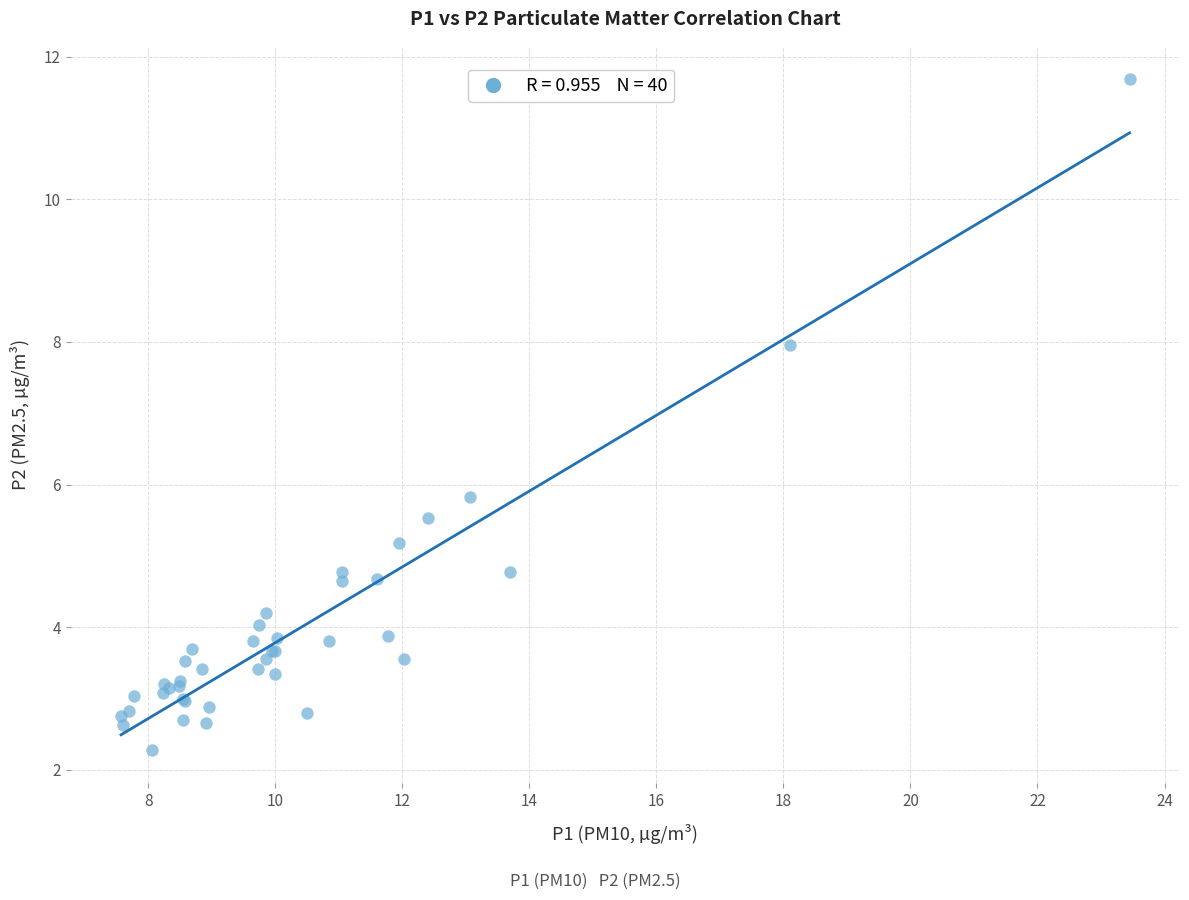

What Y value in the scatter plot is closest to 6?

5.8